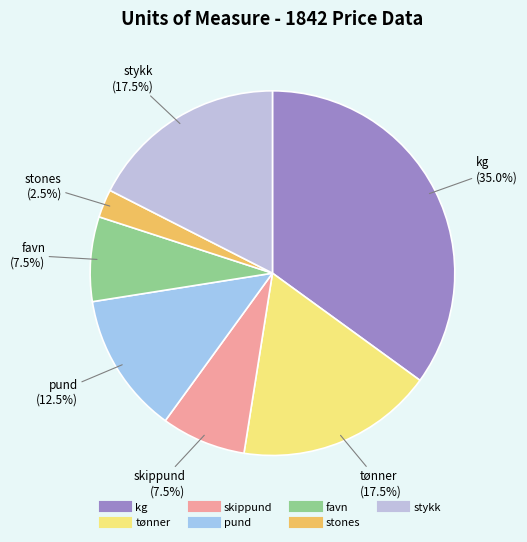

What portion of the pie excludes tønner?

82.5%